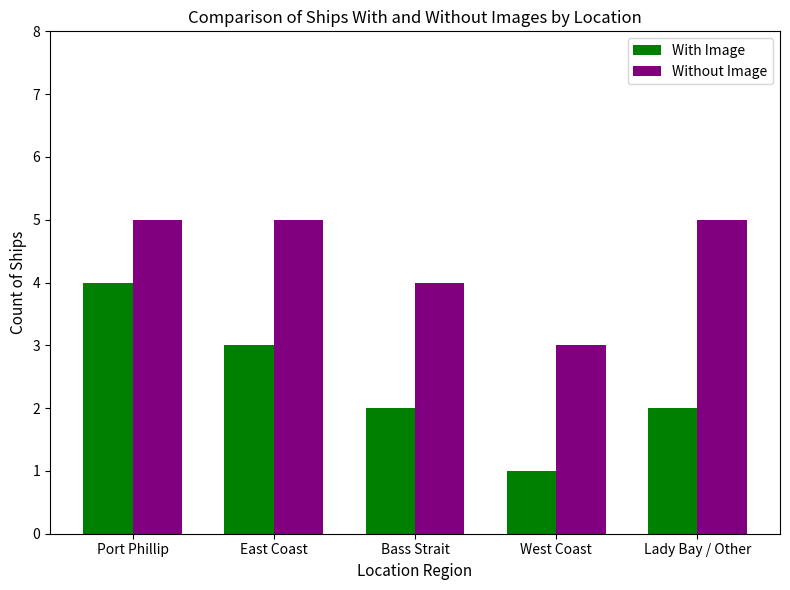

Count the Without Image values in the range 4 to 5.

4